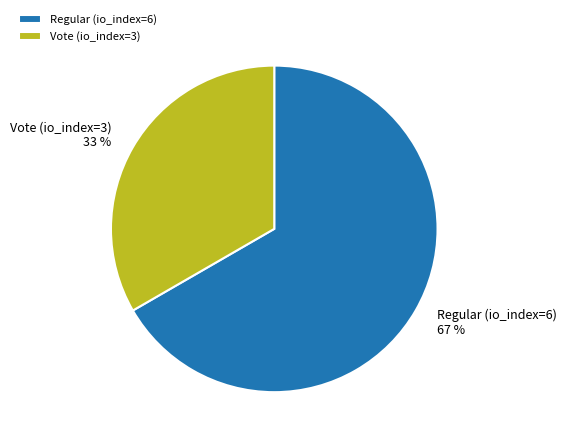

What percentage is the Vote (io_index=3) slice, to the nearest percent?

33%